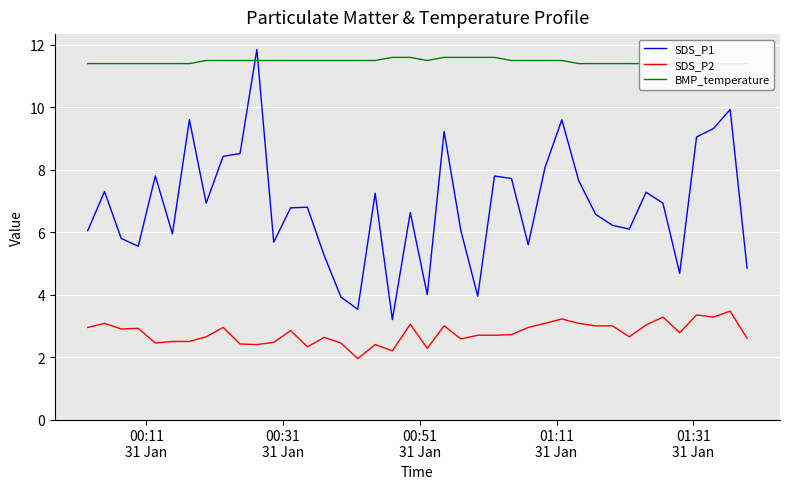

True or false: SDS_P1 and SDS_P2 cross at least once.

False